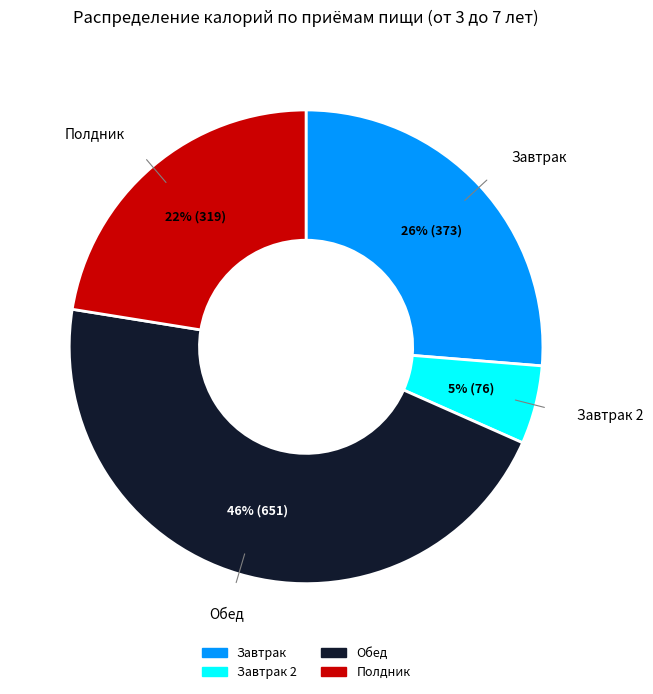

Is there any slice that represents more than half of the pie?

No